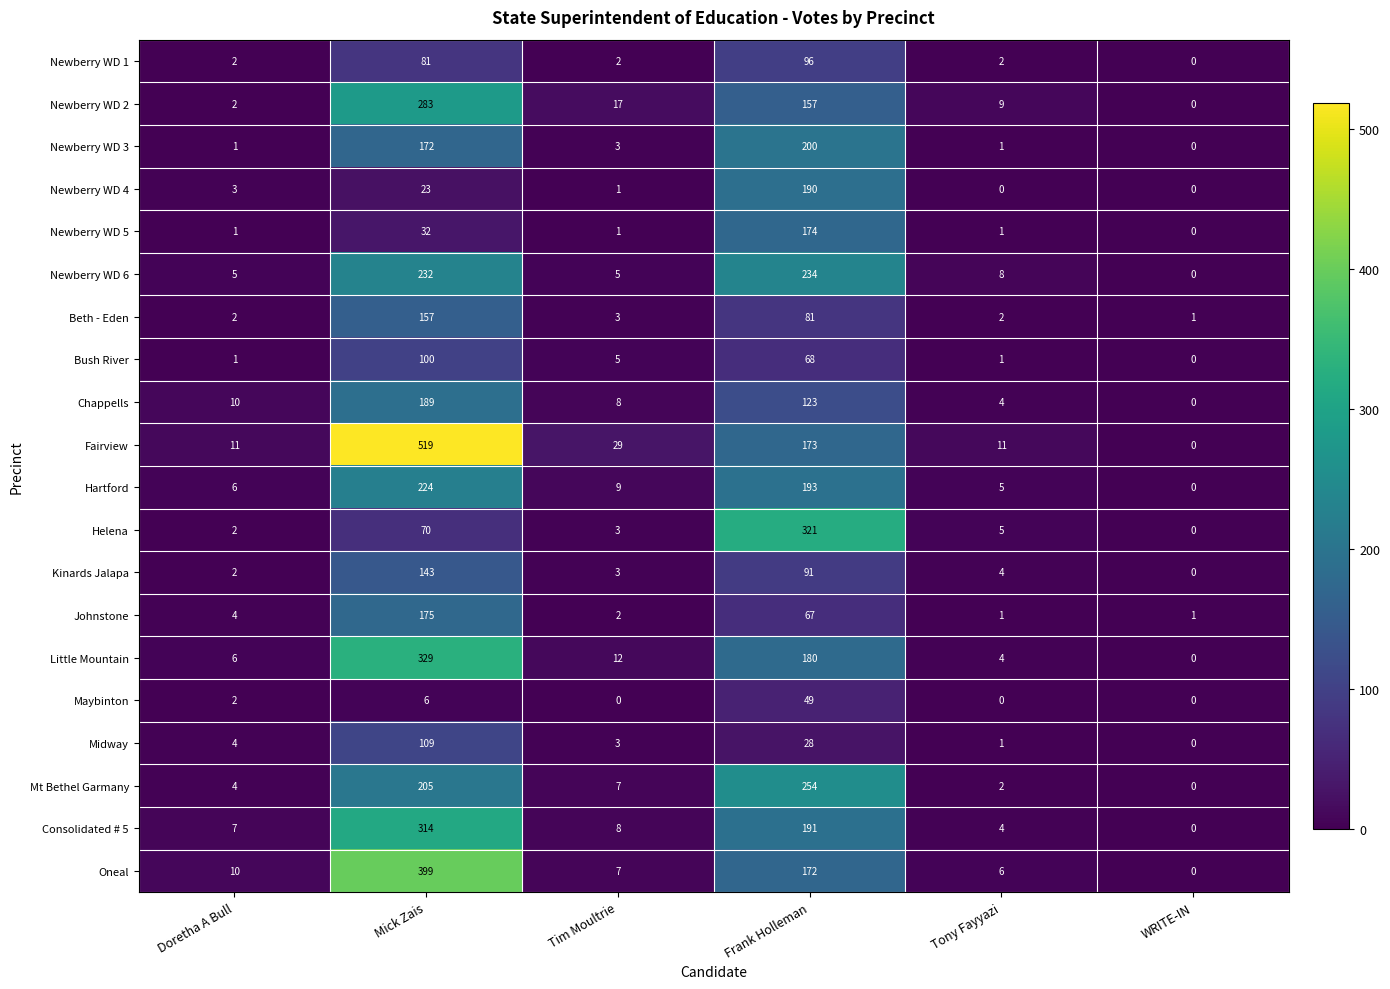

What is the difference between the maximum and second lowest values in the Newberry WD 4 series?

190